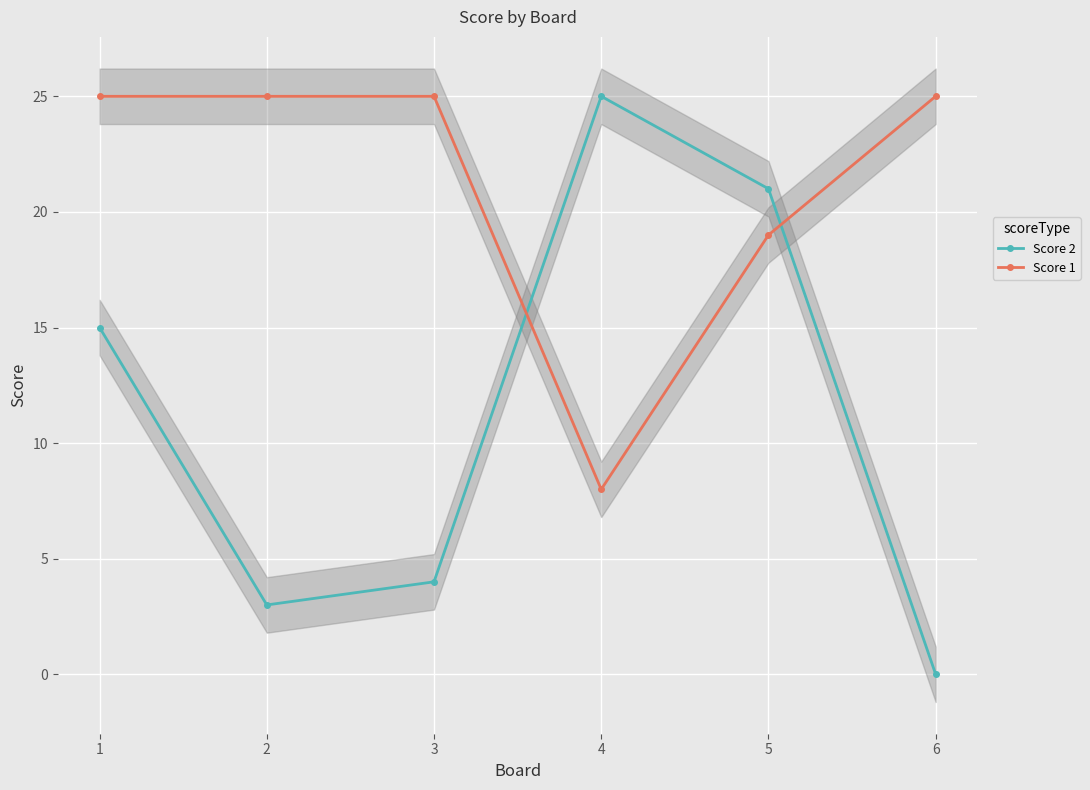

Between 2 and 6, which is larger?

2